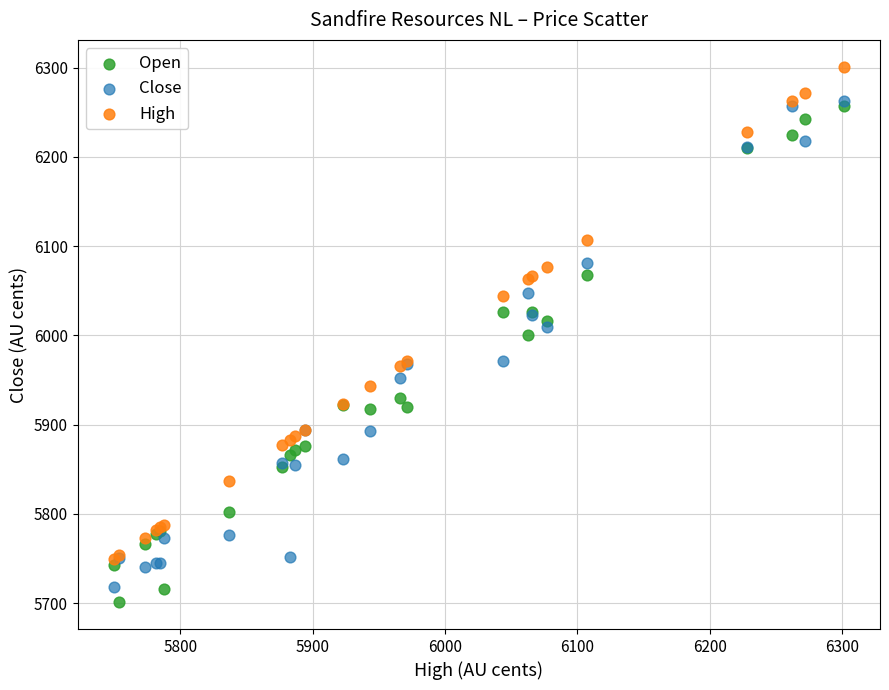

In the Close series, what Y value is closest to 5990?

5971